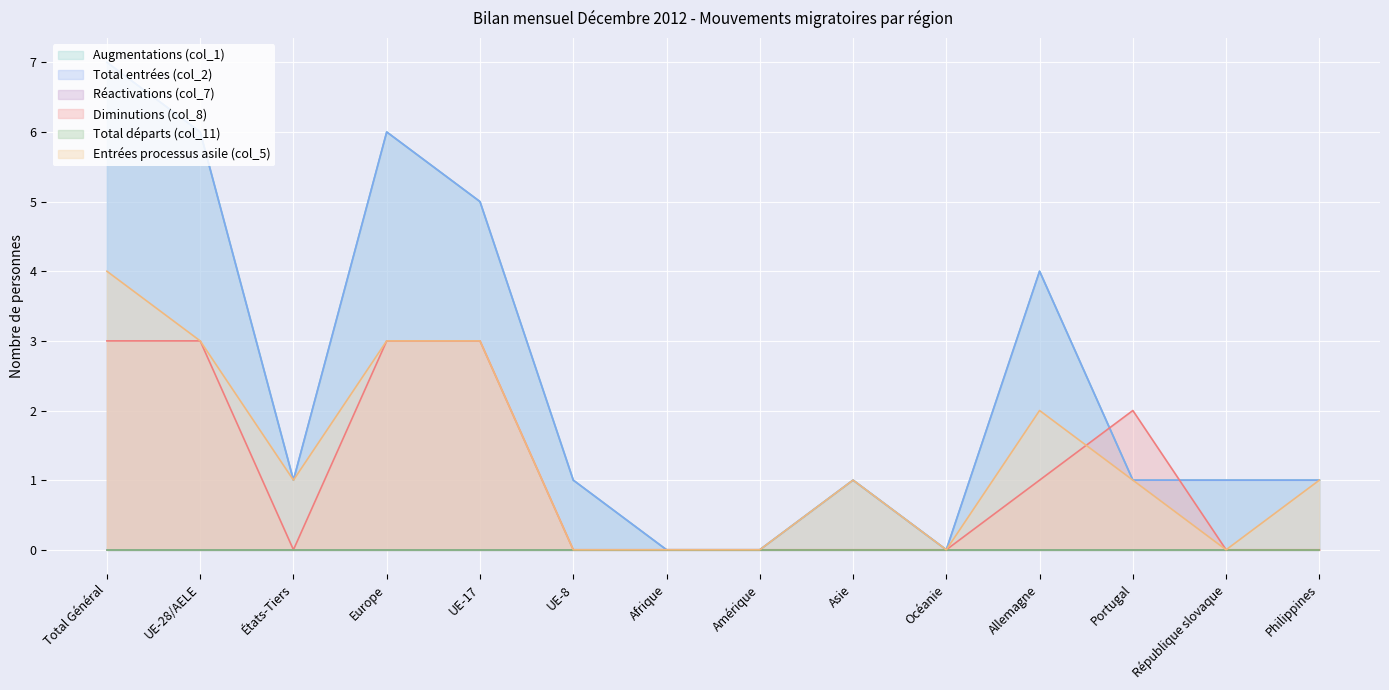

How many lines are shown in the chart?

6